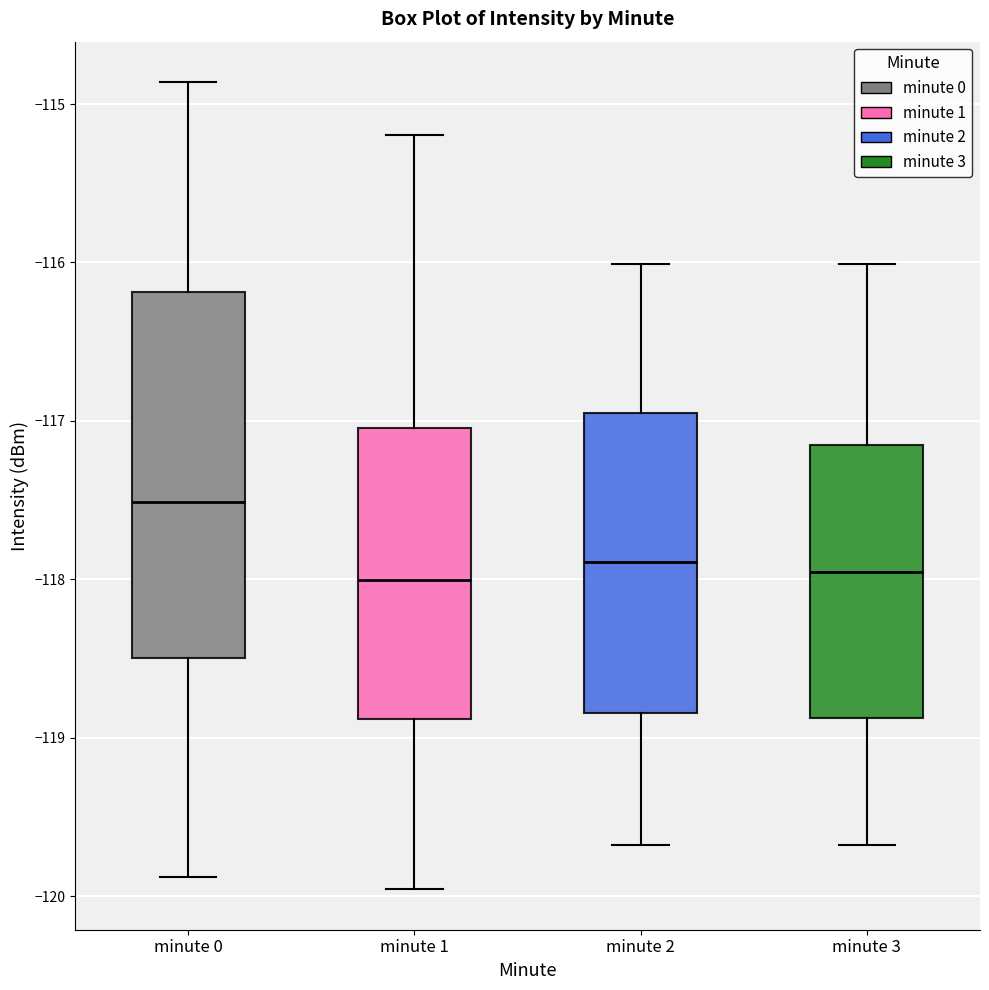

Reading left to right, read every box against the y-axis: the position of its median line, the range the box covers, and the ends of its whiskers. The values are not printed on the chart, so give them approximately, as read against the axis.

minute 0: median -117.5, box -118.5 to -116.2, whiskers -119.9 to -114.9
minute 1: median -118.0, box -118.9 to -117.0, whiskers -120.0 to -115.2
minute 2: median -117.9, box -118.8 to -116.9, whiskers -119.7 to -116.0
minute 3: median -118.0, box -118.9 to -117.2, whiskers -119.7 to -116.0